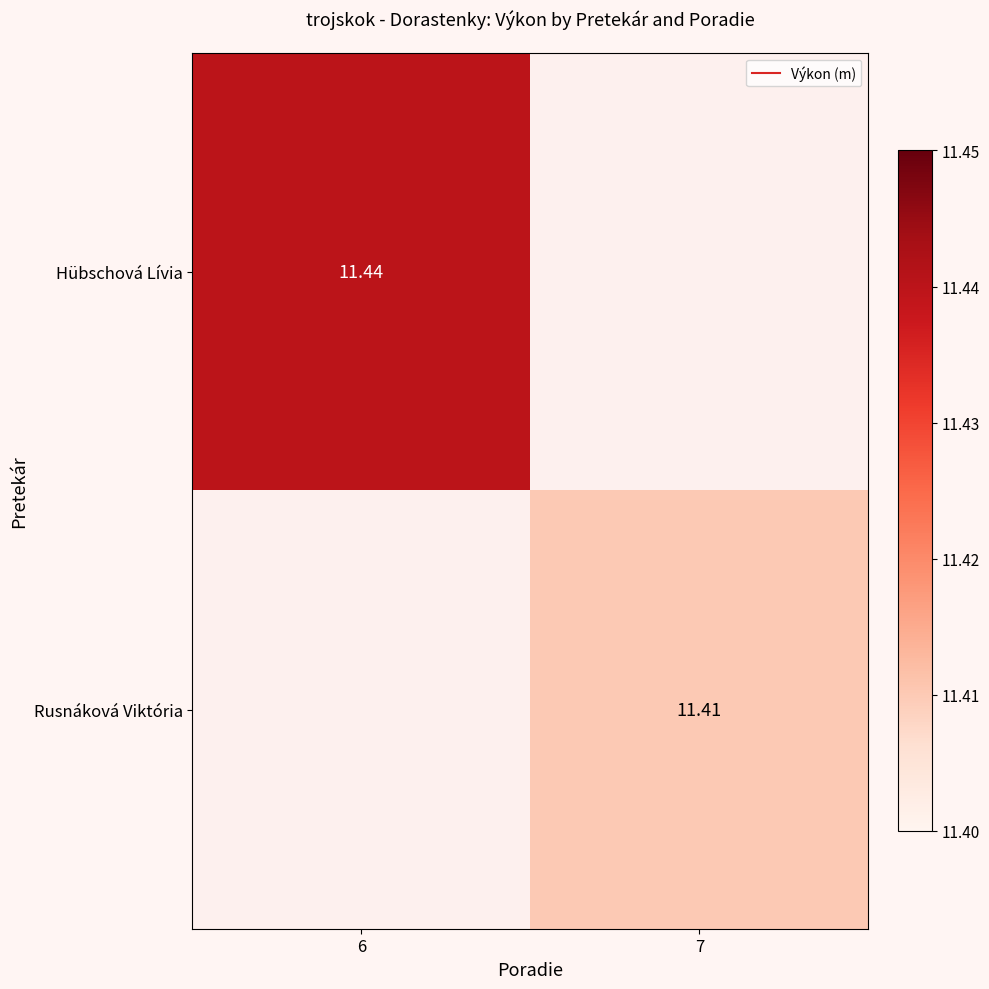

Is it true that Hübschová Lívia equals 11.4 at 6?

True